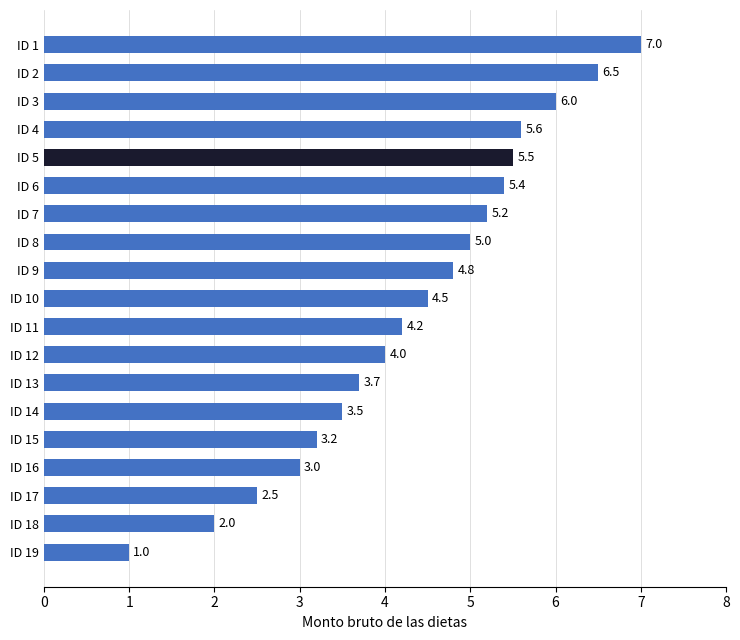

Which has a higher value, ID 15 or ID 11?

ID 11